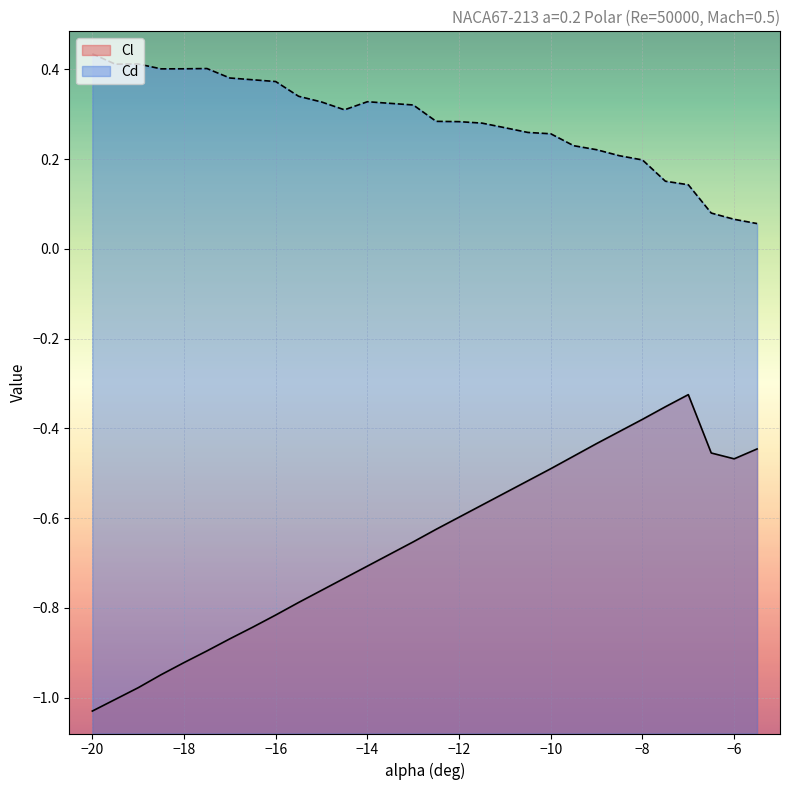

What are all the series names shown in the legend?

Cl, Cd